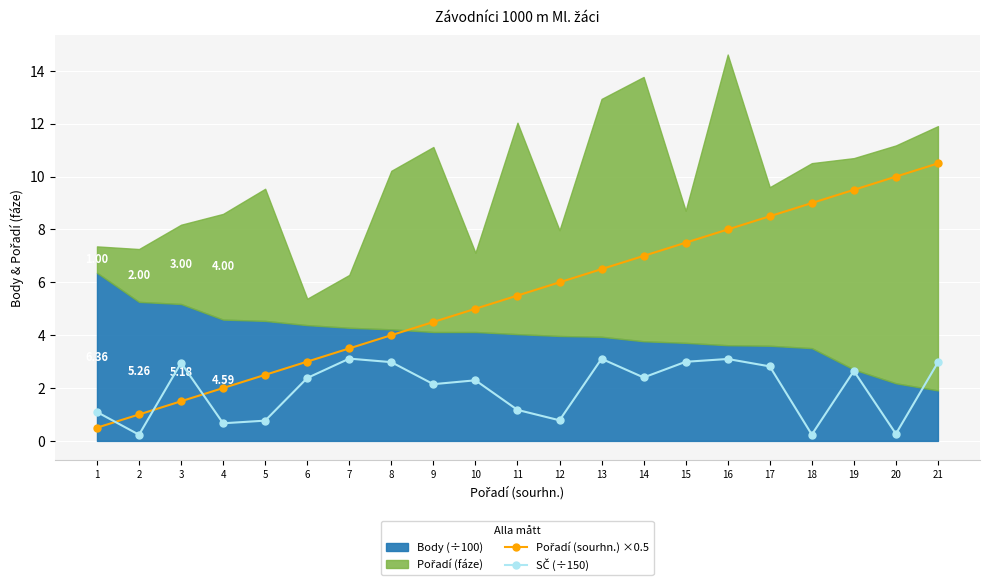

Rank the categories by SČ (÷150) value from lowest to highest.

2, 18, 20, 4, 5, 12, 1, 11, 9, 10, 6, 14, 19, 17, 3, 21, 8, 15, 16, 13, 7